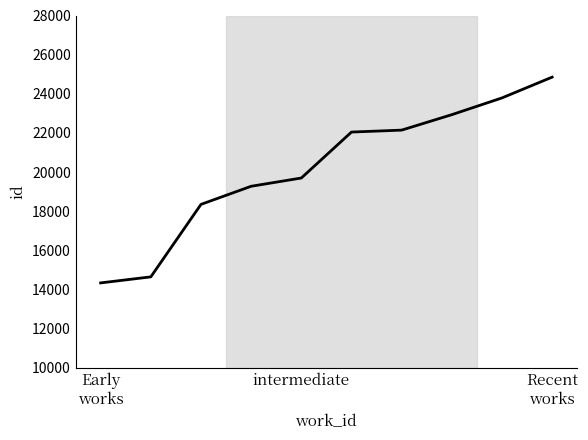

What is the greatest value displayed?

24853